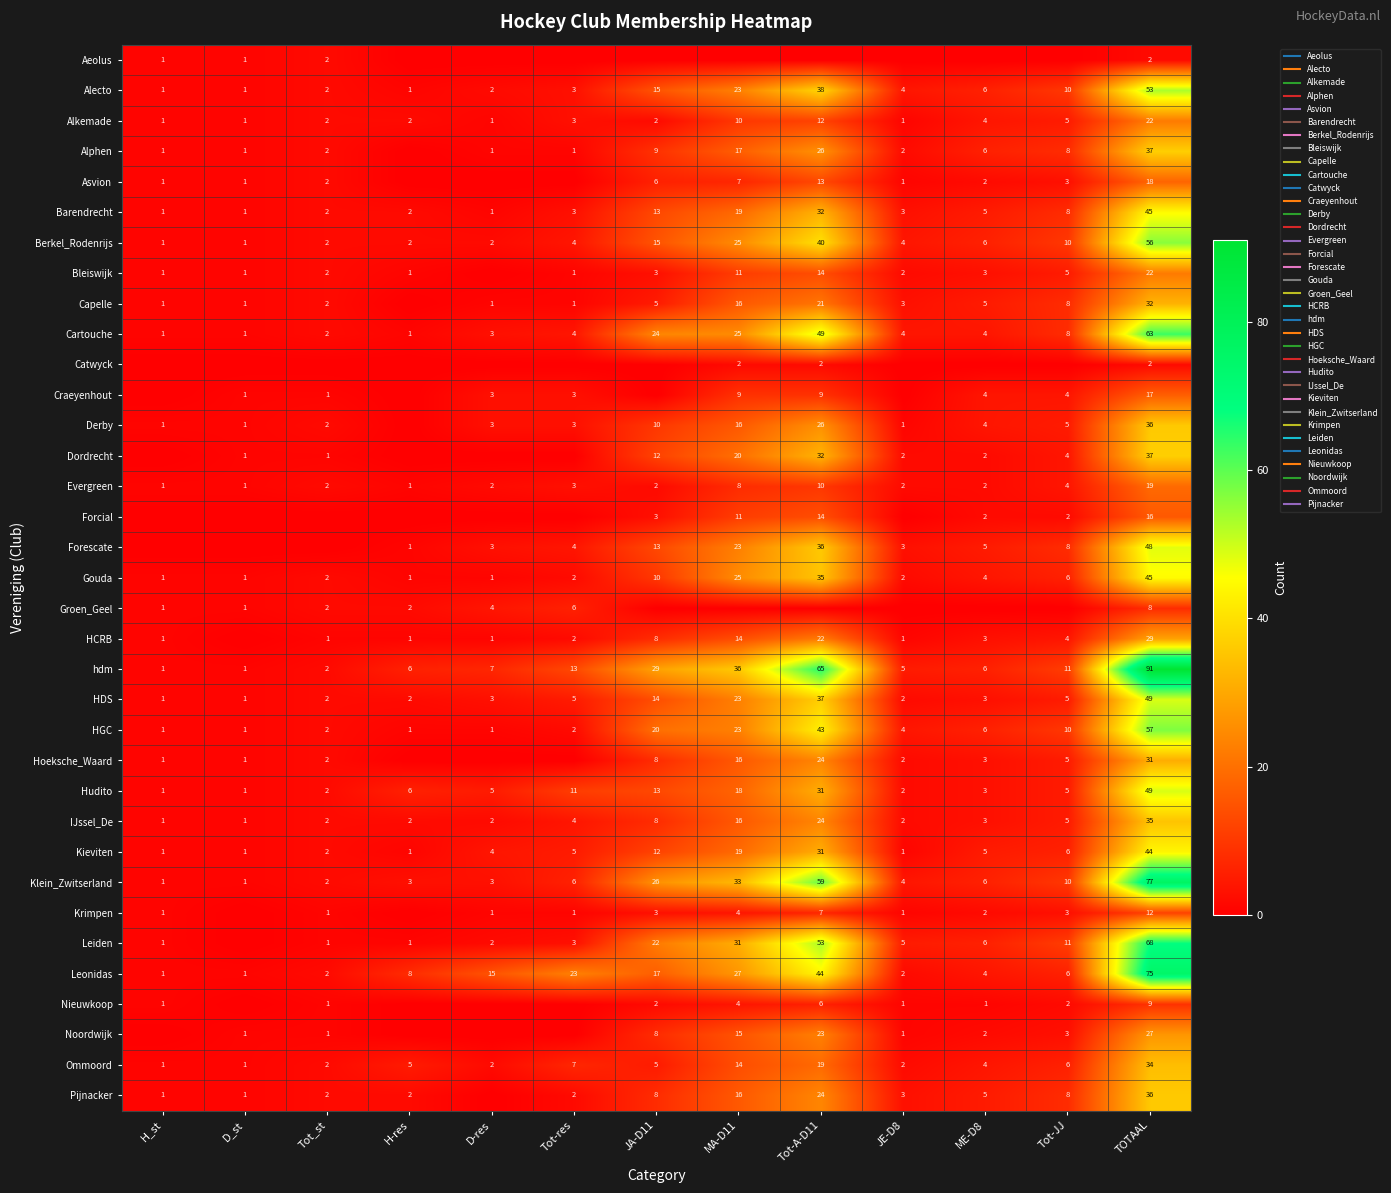

Which series changed the most between H-res and Tot-A-D11?

hdm